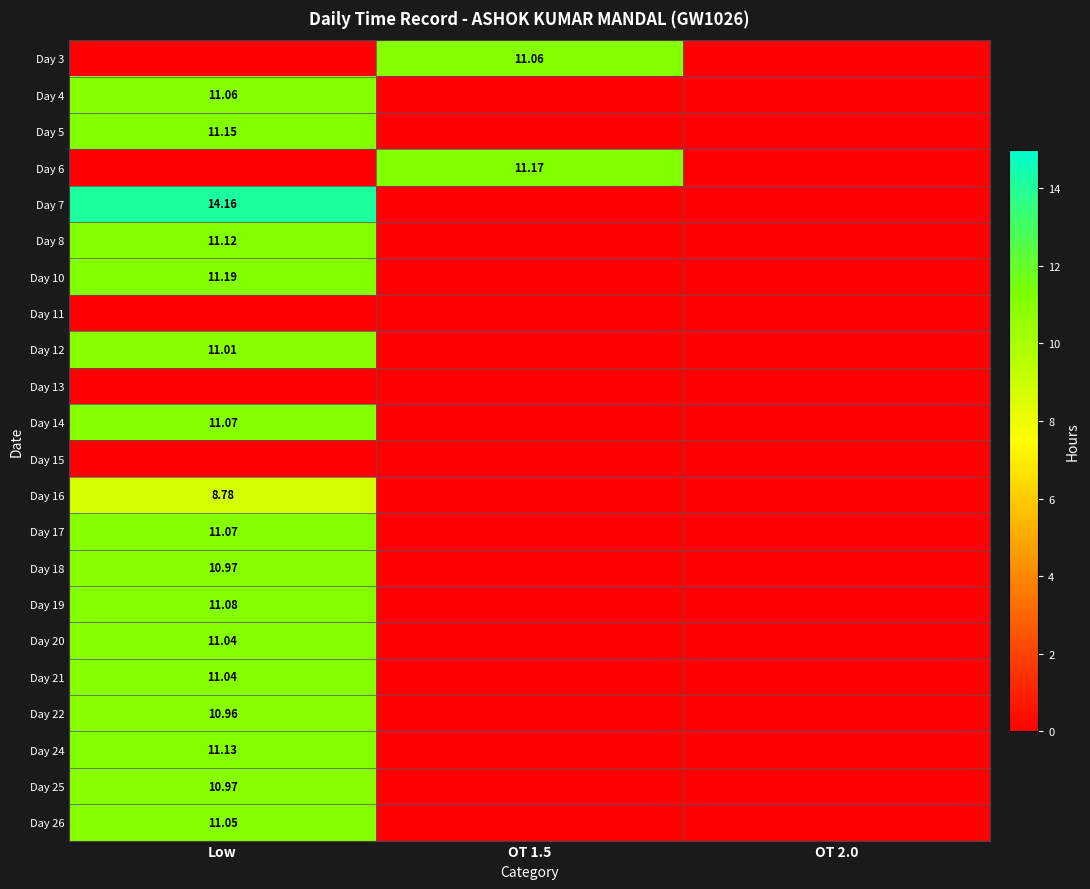

Is it true that Day 22 equals 3.4 at OT 1.5?

False